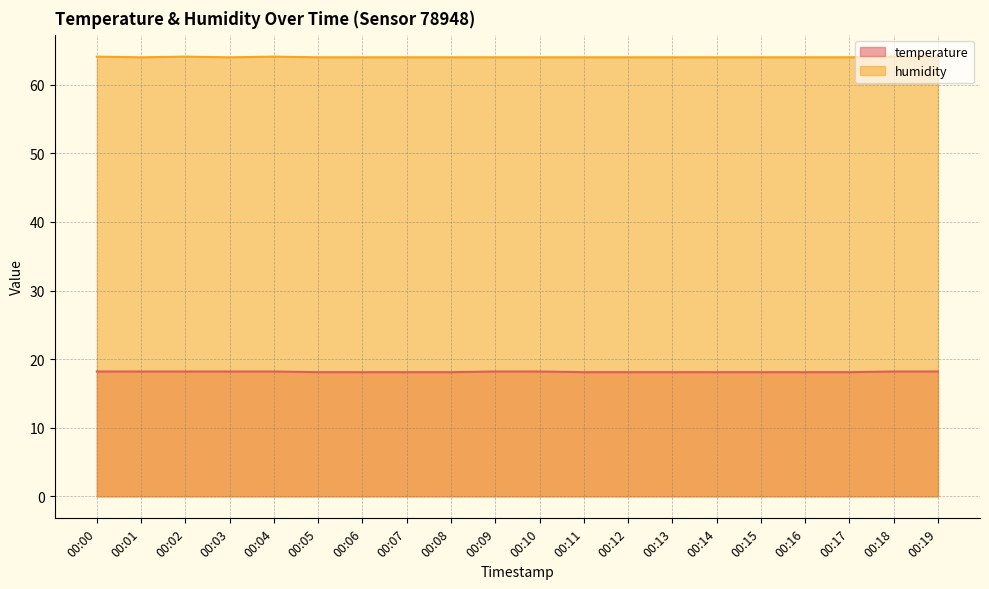

What is the highest value of the temperature series?

18.2